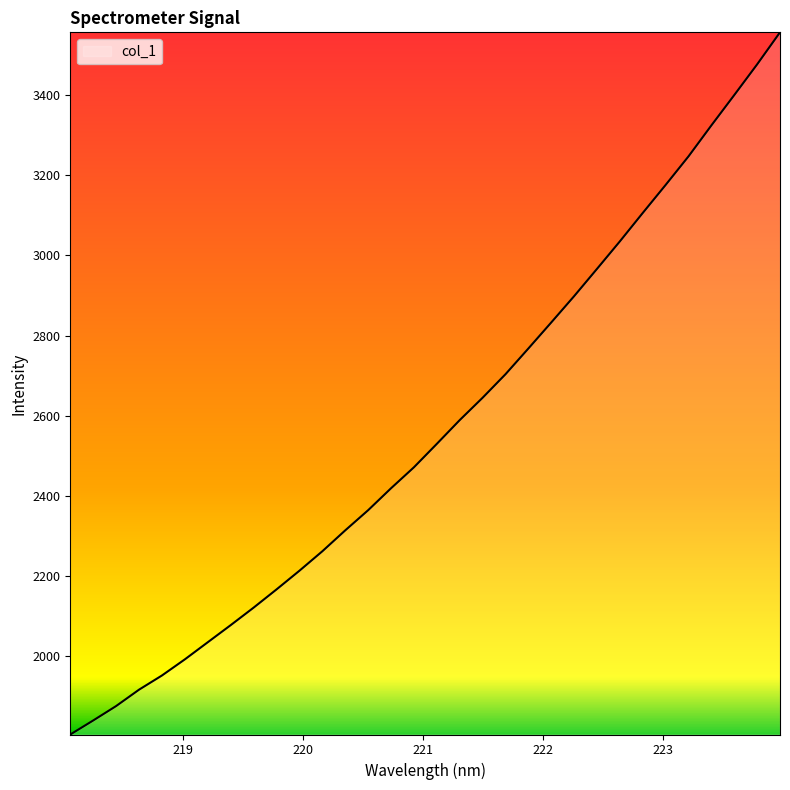

What is the greatest value displayed?

3556.6